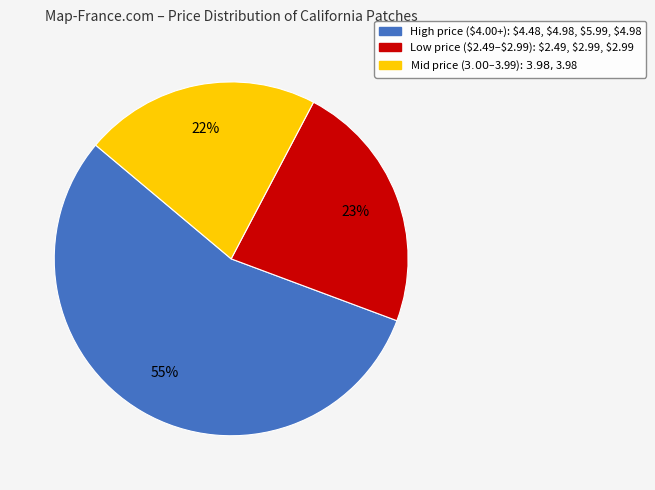

To the nearest percent, what is the average slice percentage?

33%